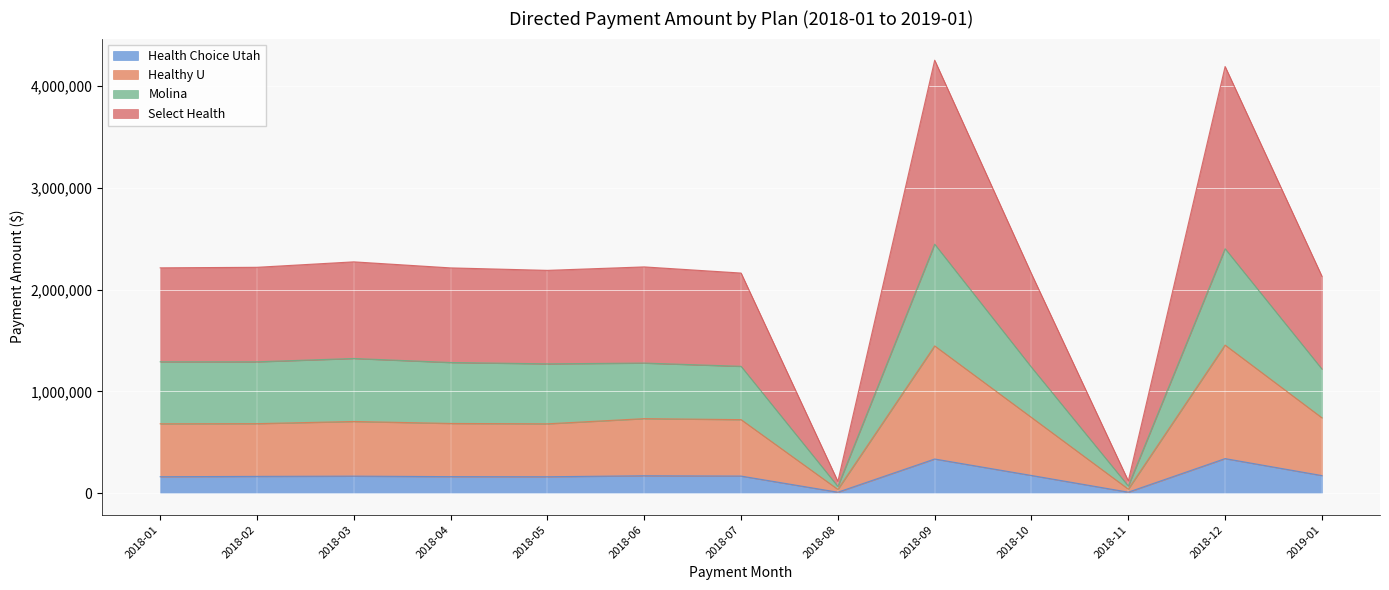

What are all the series names shown in the legend?

Health Choice Utah, Healthy U, Molina, Select Health